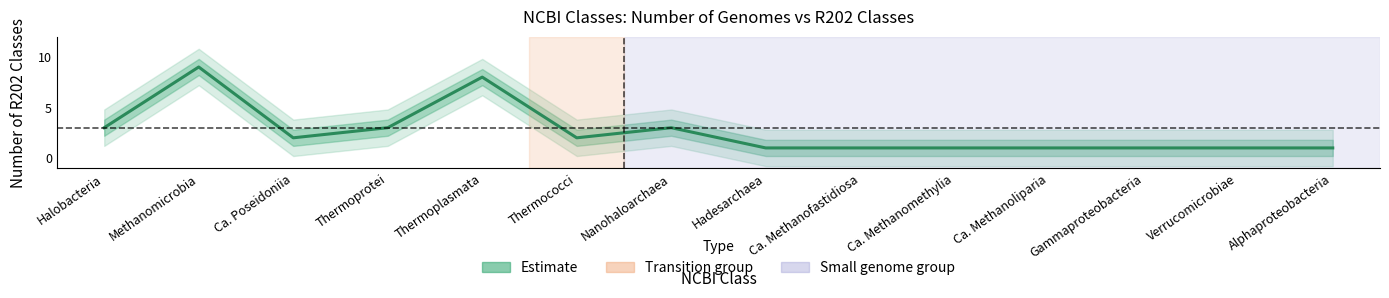

Does the chart have visible grid lines?

No